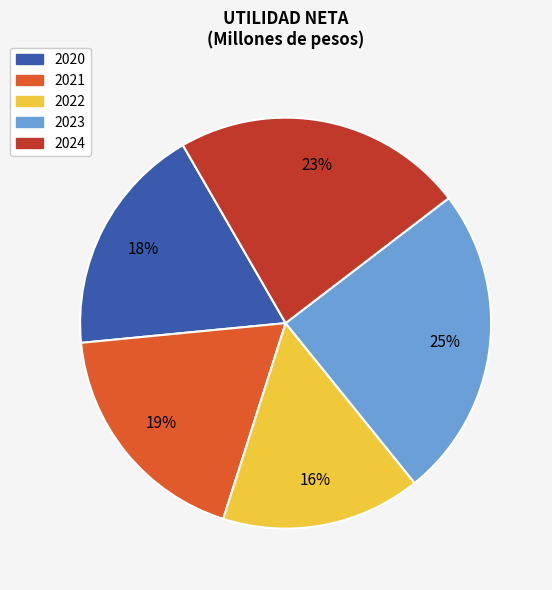

Does 2021 account for over 50% of the chart?

No